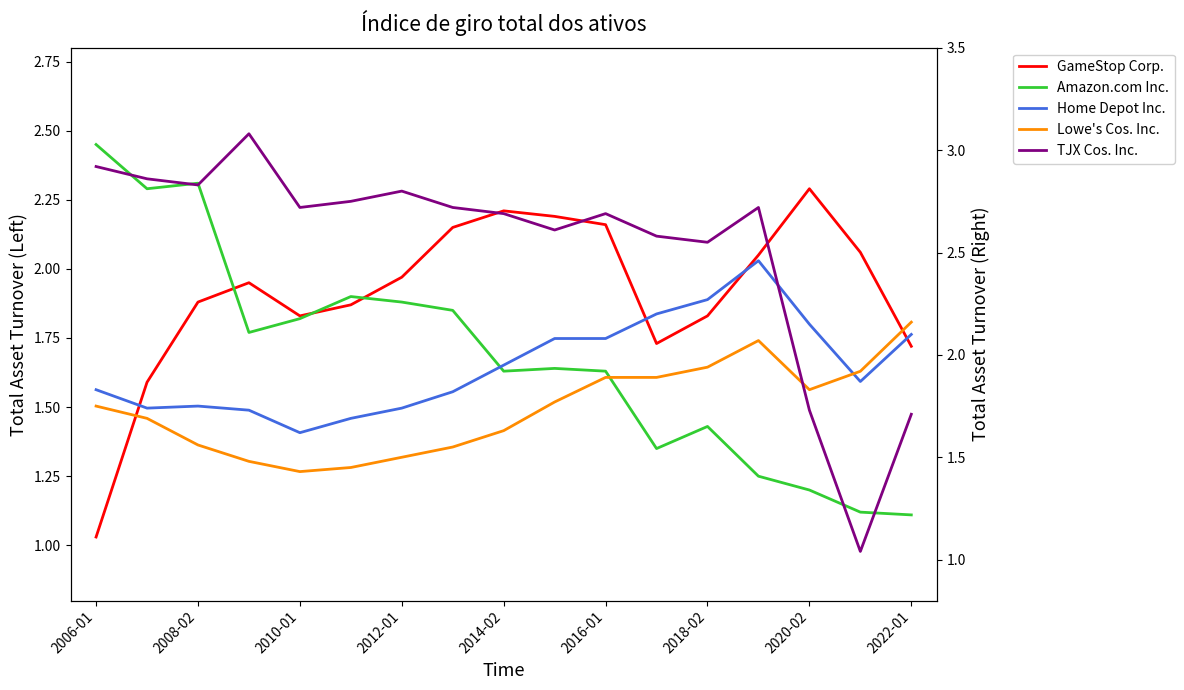

How many interior local valleys does the TJX Cos. Inc. series have?

5